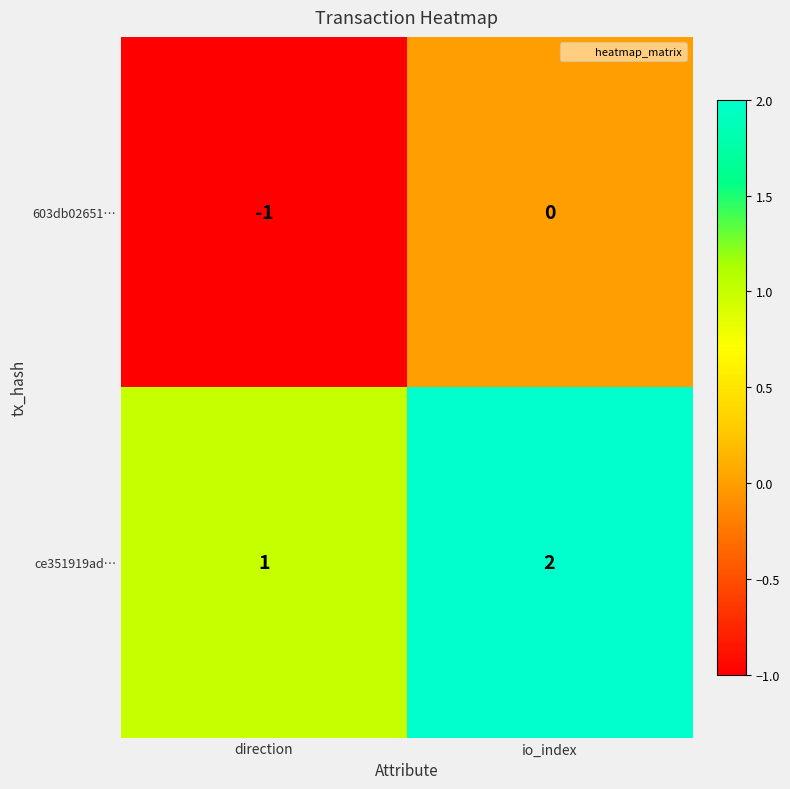

What is the sum of the ce351919ad… values at io_index and direction?

3